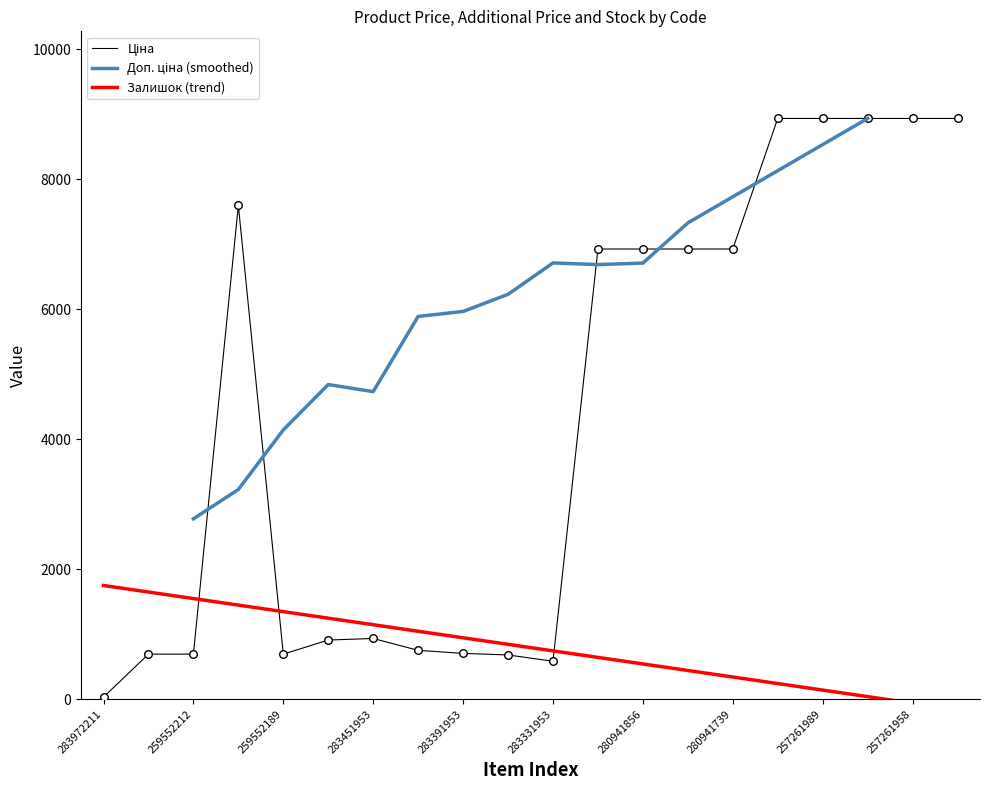

Which series contains the lowest Y value?

Залишок